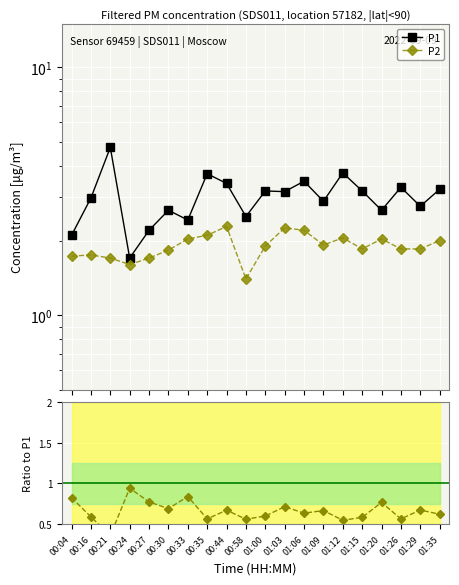

Does the chart display data point markers on the line(s)?

Yes